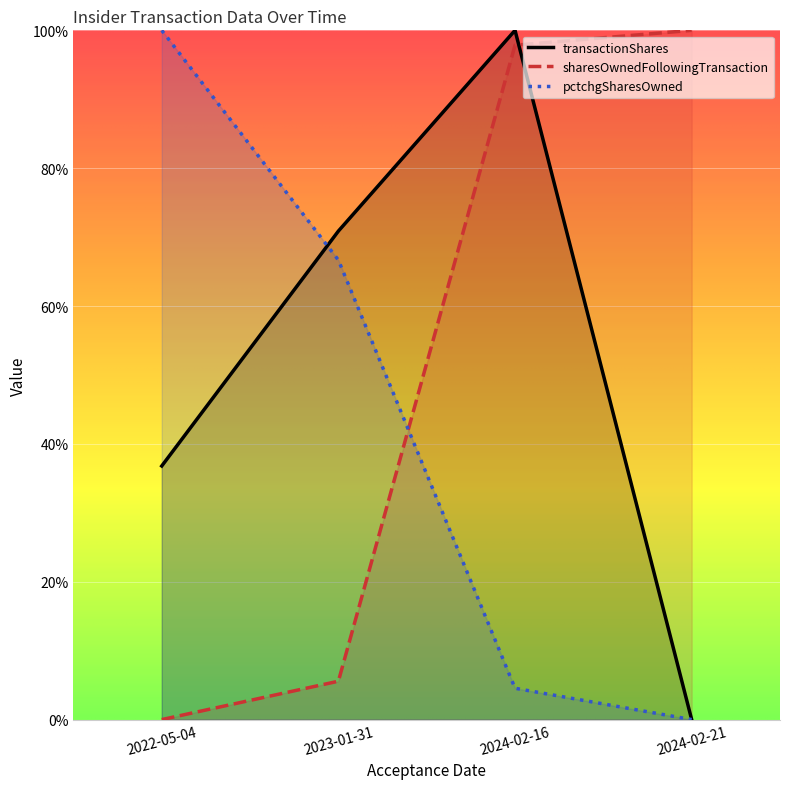

Rank the series by their maximum value, from highest to lowest.

sharesOwnedFollowingTransaction, transactionShares, pctchgSharesOwned